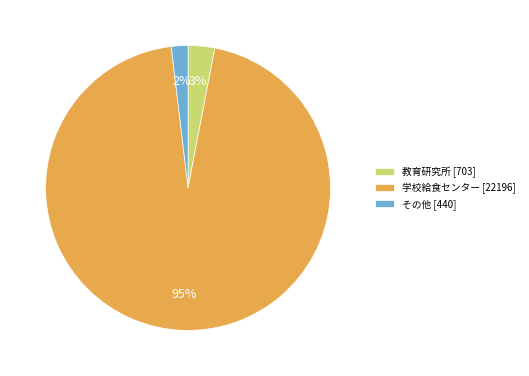

Which has a higher value, 教育研究所 or 学校給食センター?

学校給食センター